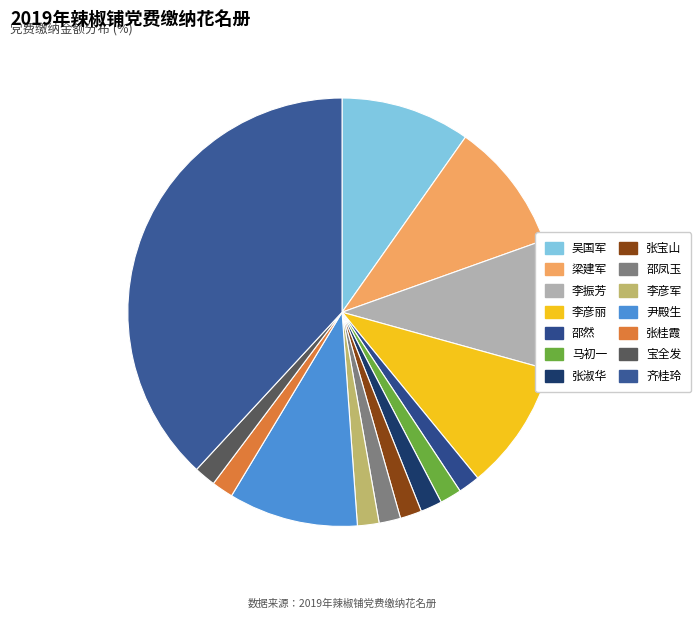

Is 张桂霞 the majority of the pie?

No